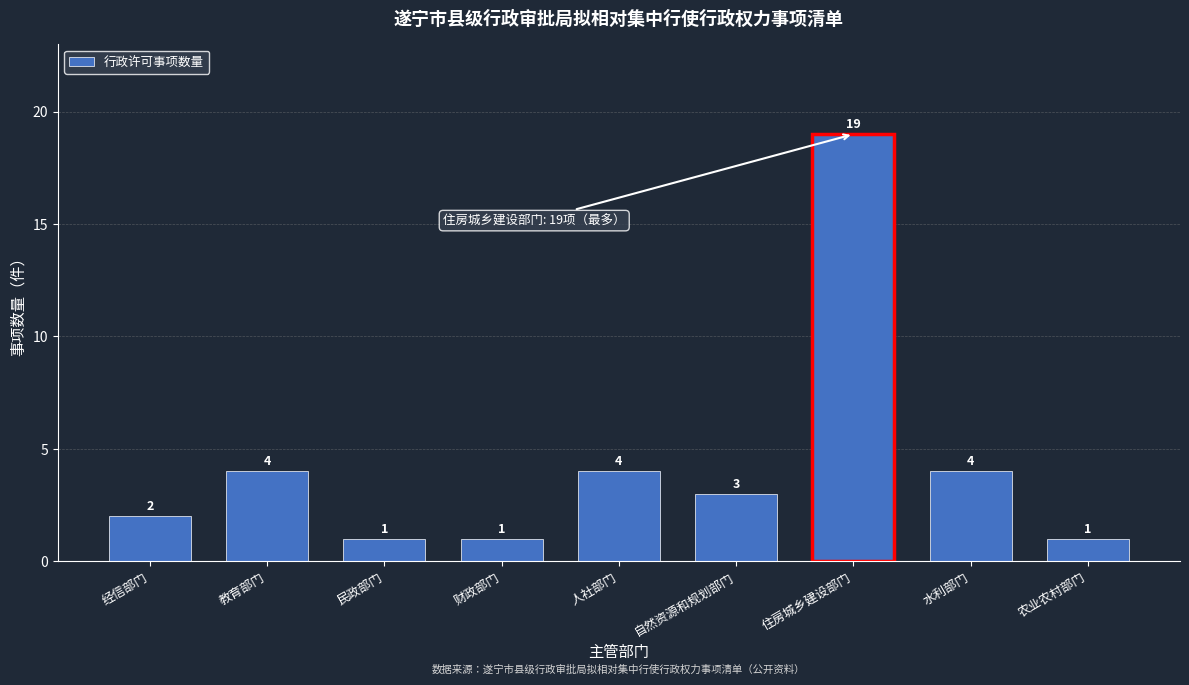

Reading left to right, what are all the values shown in this chart?

2	4	1	1	4	3	19	4	1